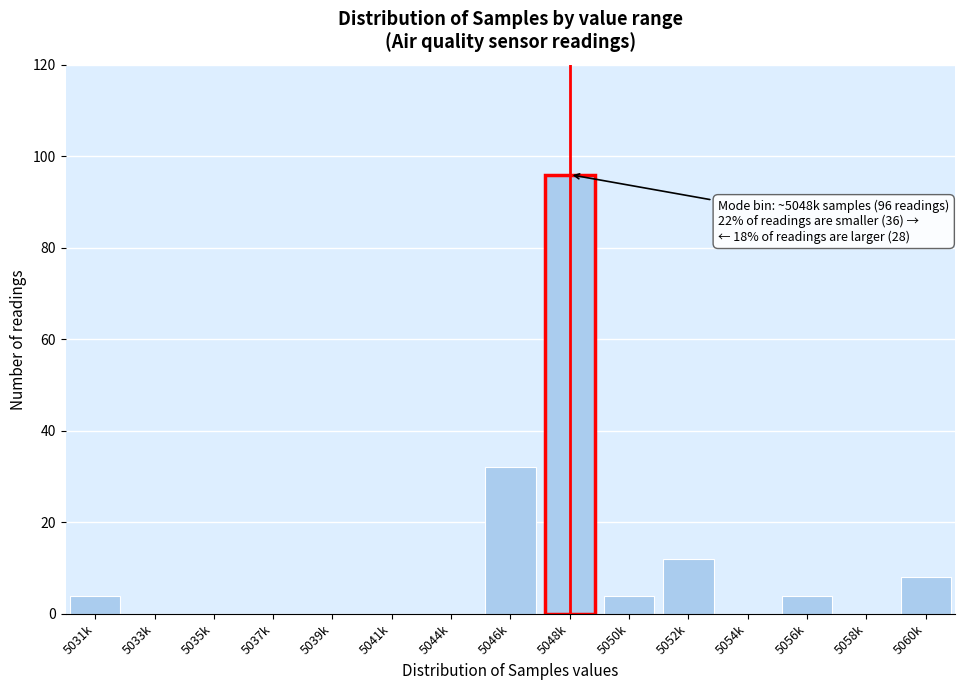

Reading right to left, what are all the values shown in this chart?

5060k=8	5058k=0	5056k=4	5054k=0	5052k=12	5050k=4	5048k=96	5046k=32	5044k=0	5041k=0	5039k=0	5037k=0	5035k=0	5033k=0	5031k=4